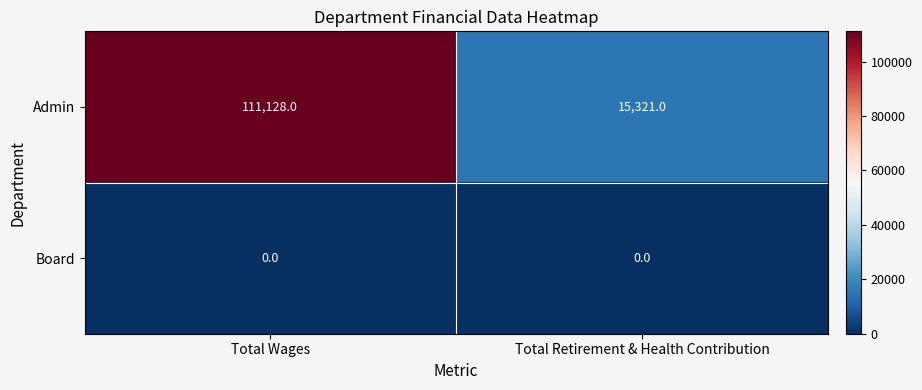

Rank the series by their maximum value, from lowest to highest.

Board, Admin